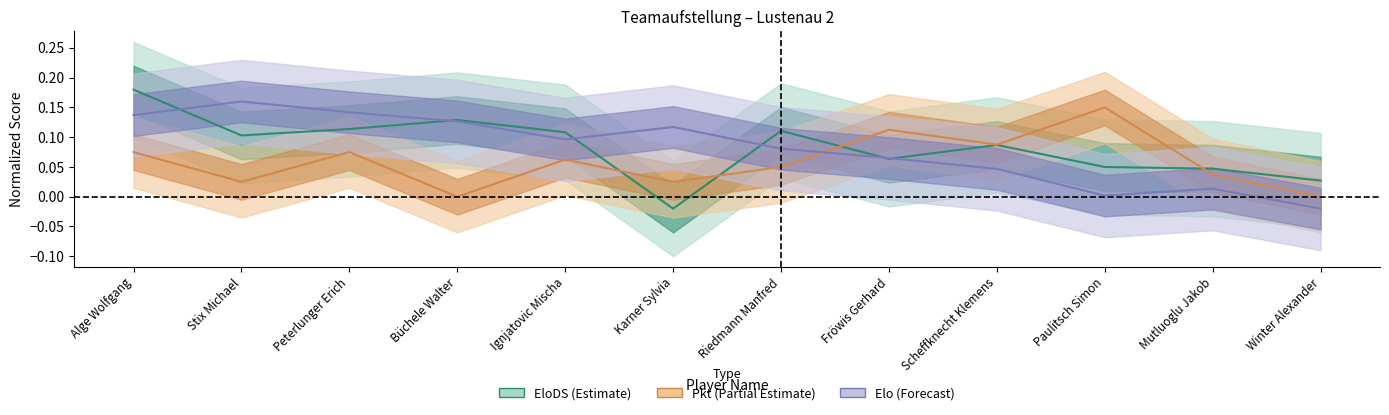

Rank the categories by Pkt value from highest to lowest.

Paulitsch Simon, Fröwis Gerhard, Scheffknecht Klemens, Alge Wolfgang, Peterlunger Erich, Ignjatovic Mischa, Riedmann Manfred, Mutluoglu Jakob, Stix Michael, Karner Sylvia, Büchele Walter, Winter Alexander